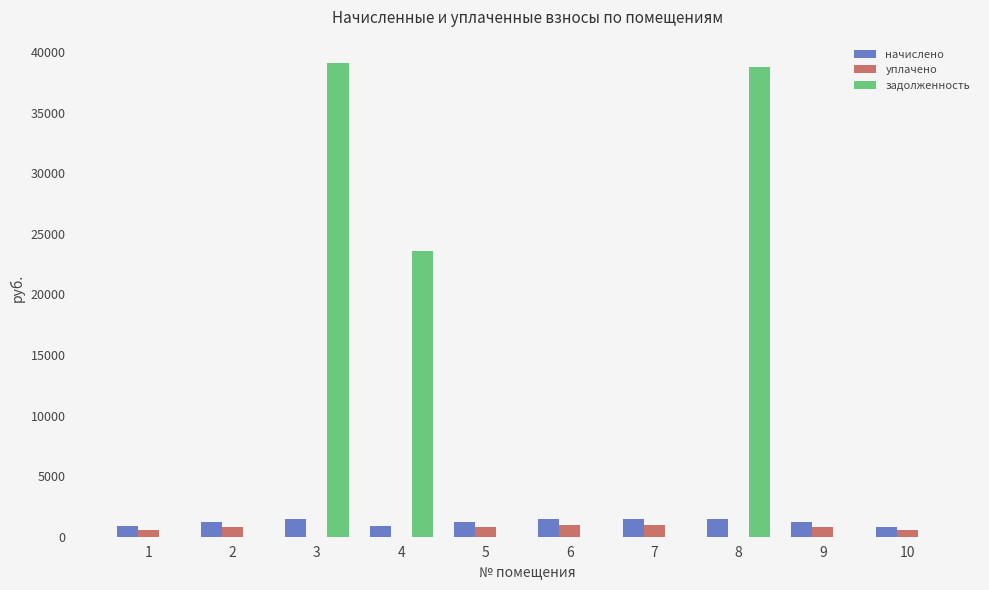

True or false: начислено has a value of 1463.8 at 3.

True